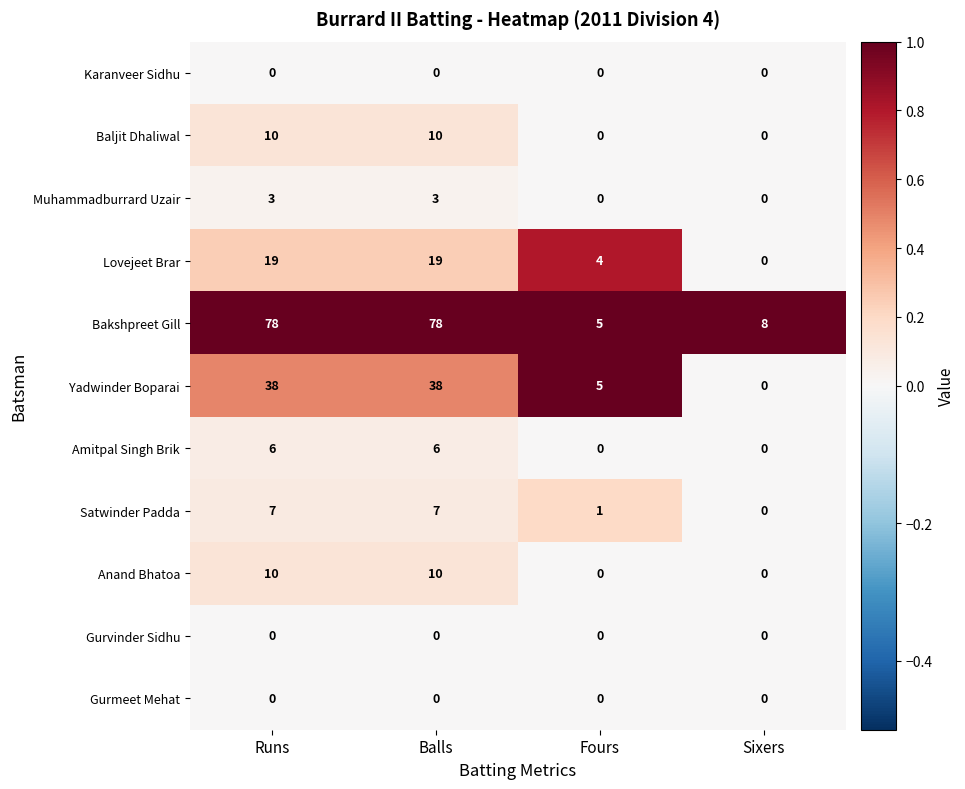

How many positive values does the Lovejeet Brar series have?

3